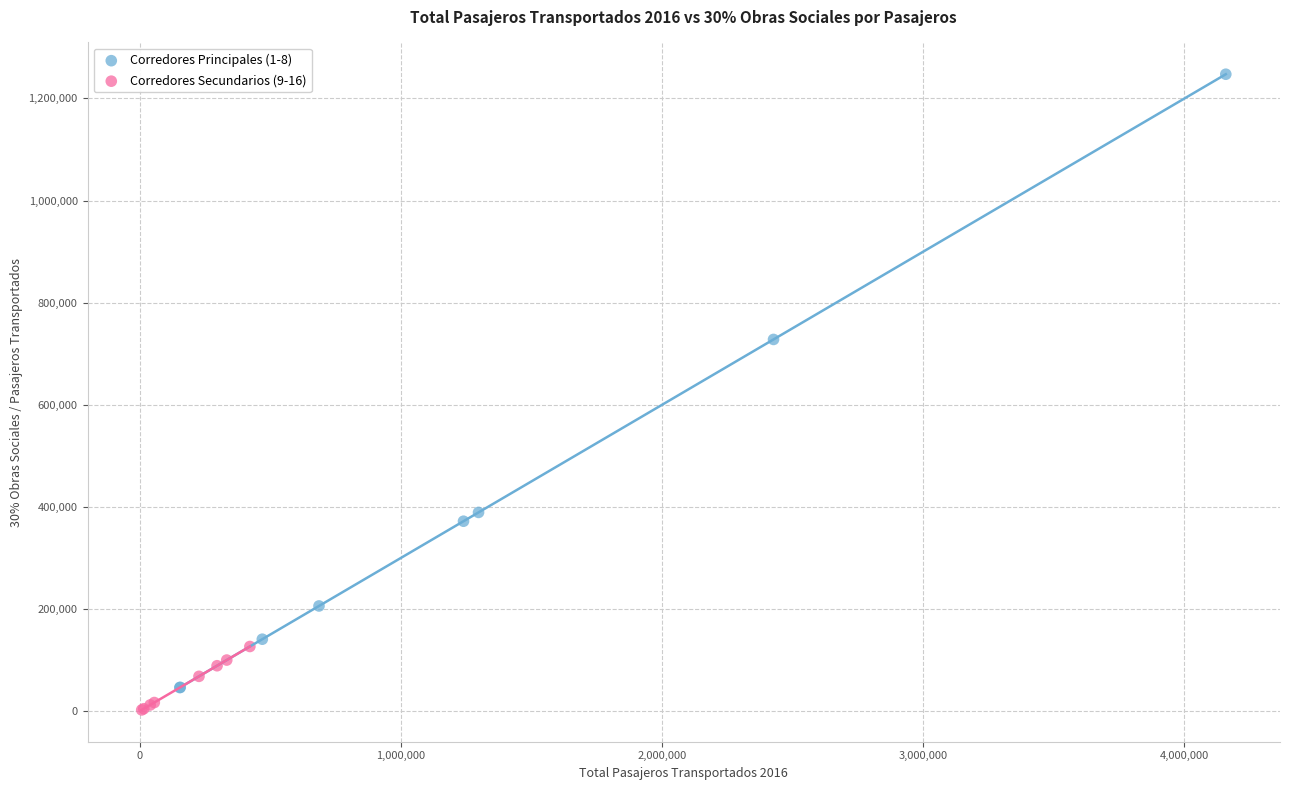

Which series has the widest spread of Y values?

Corredores Principales (1-8)